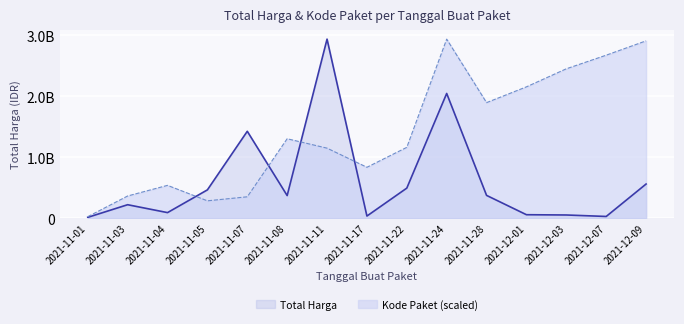

How many interior local peaks does the Total Harga series have?

4